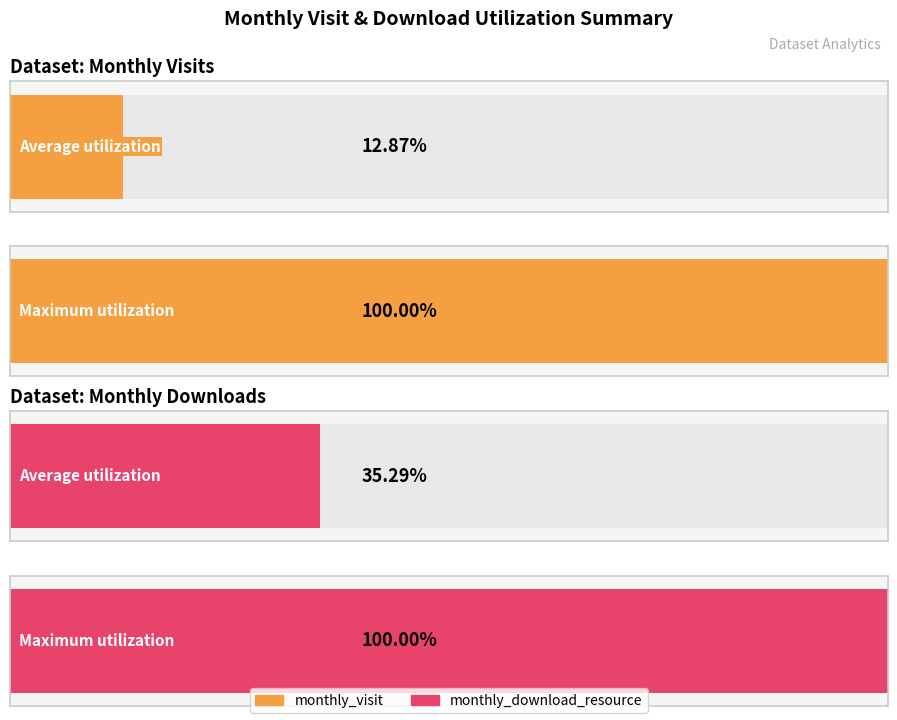

What are all the series names shown in the legend?

monthly_visit, monthly_download_resource